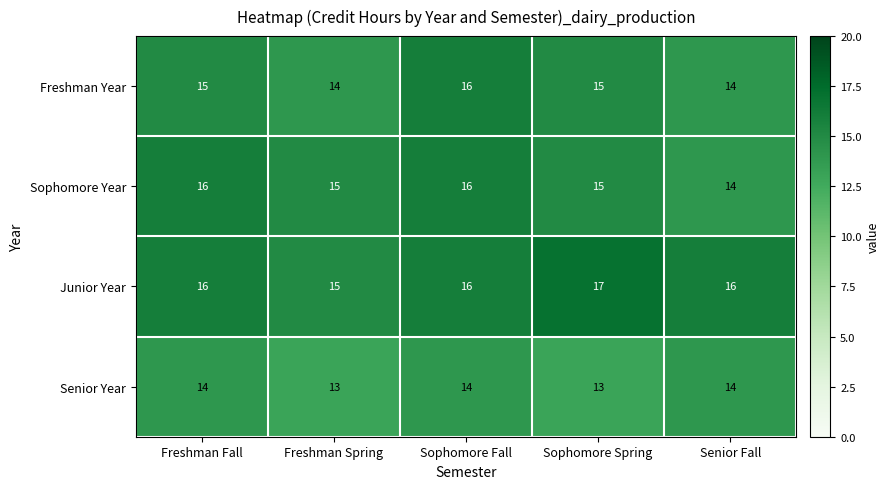

The value of Sophomore Year at Senior Fall is 9. True or false?

False